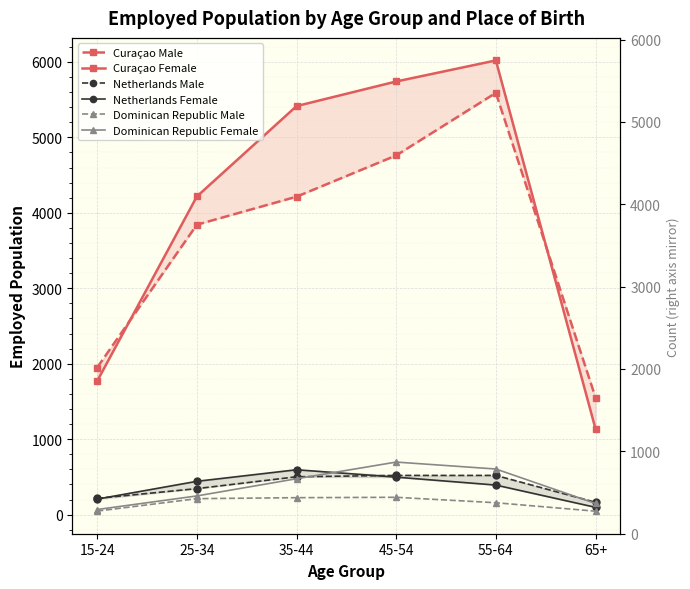

Which category has the highest value in the Netherlands Female series?

35-44